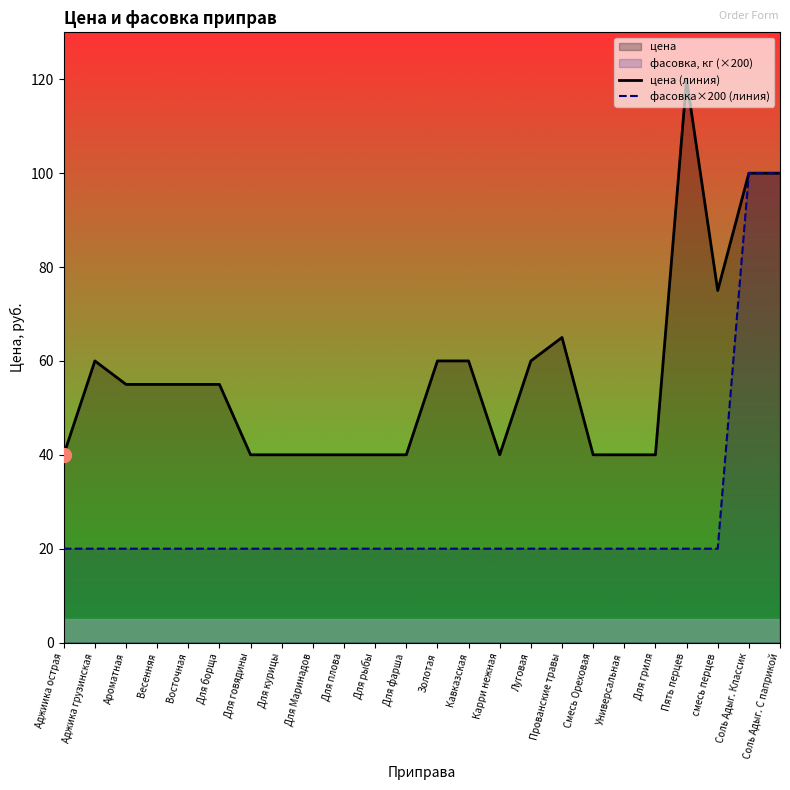

Is it true that фасовка×200 (линия) equals 20 at Для гриля?

True